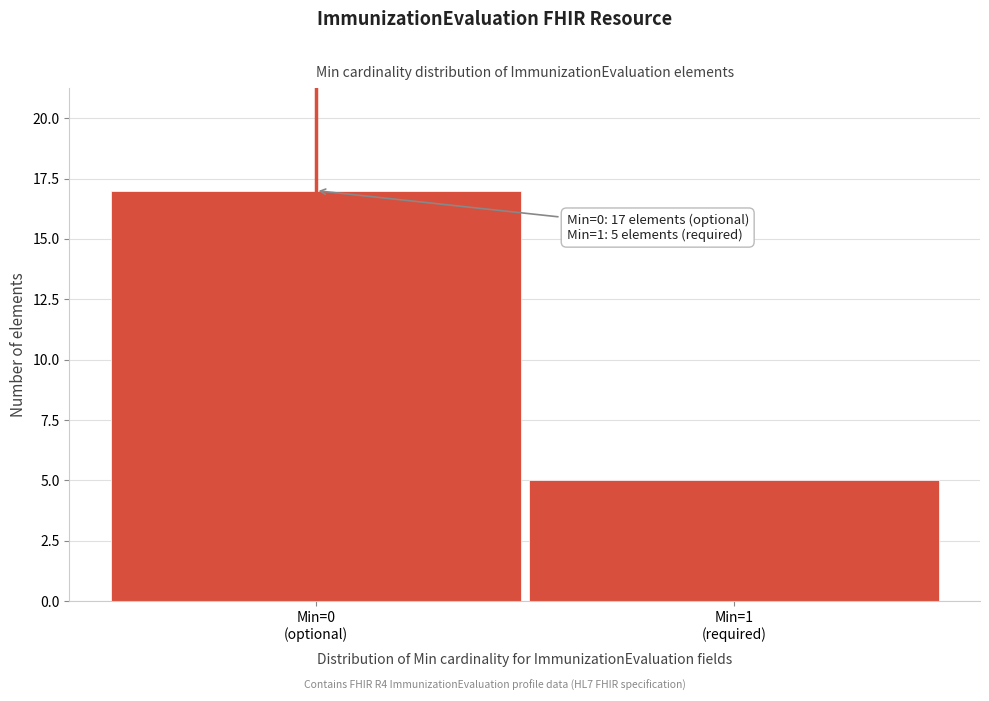

Reading left to right, extract all data points from this chart.

17	5